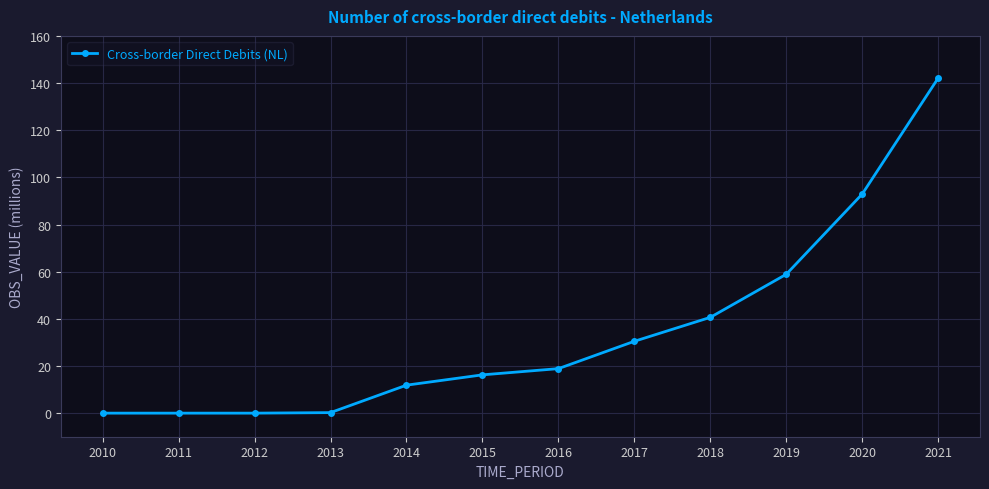

What is the average value?

34.4